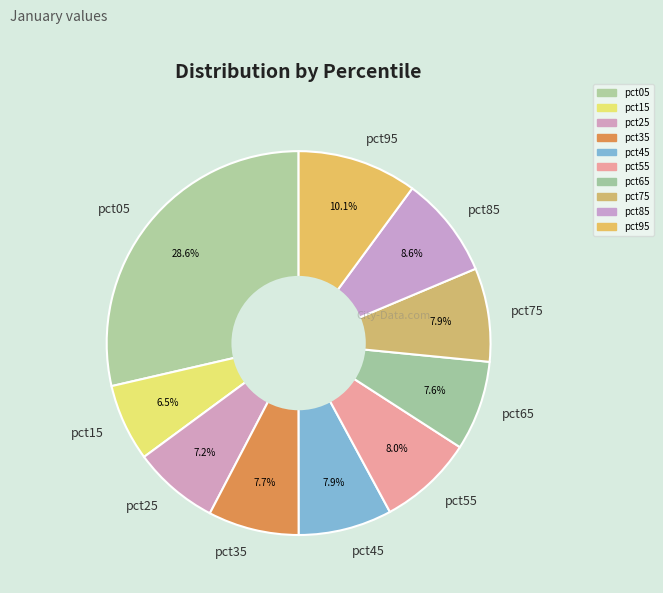

The pct95 slice represents 1% of the pie. True or false?

False